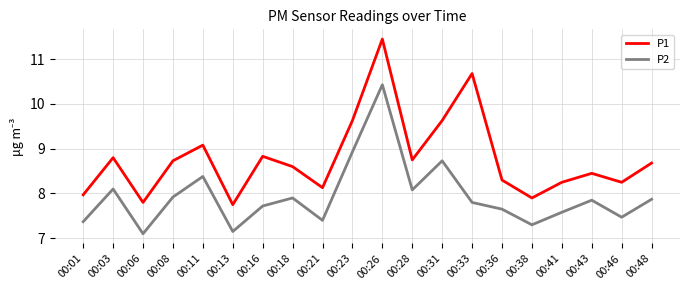

Which category has the lowest value across all series?

00:06